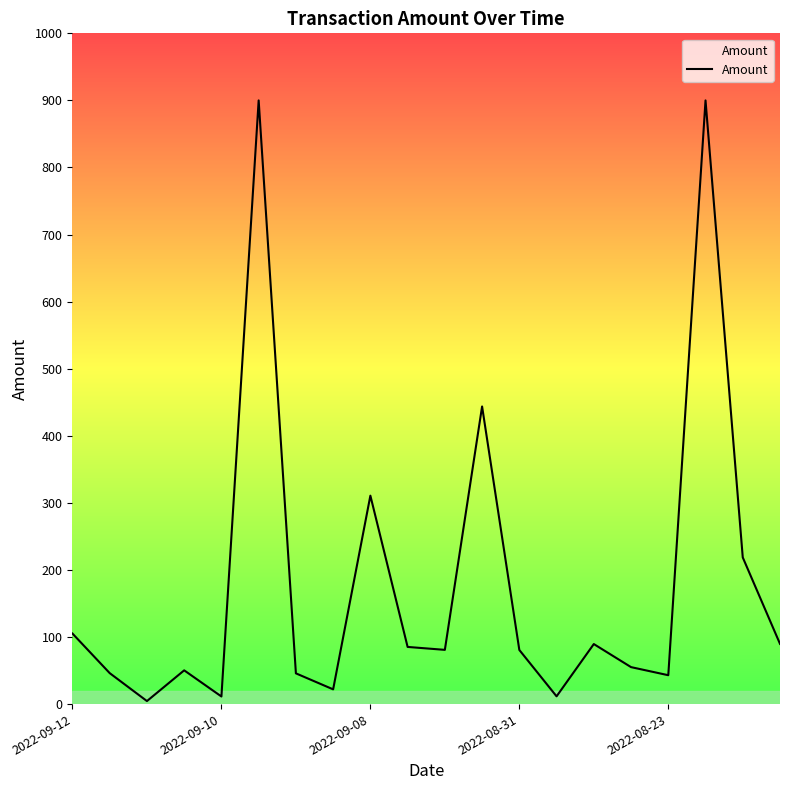

What is the difference between the maximum and minimum values?

895.5